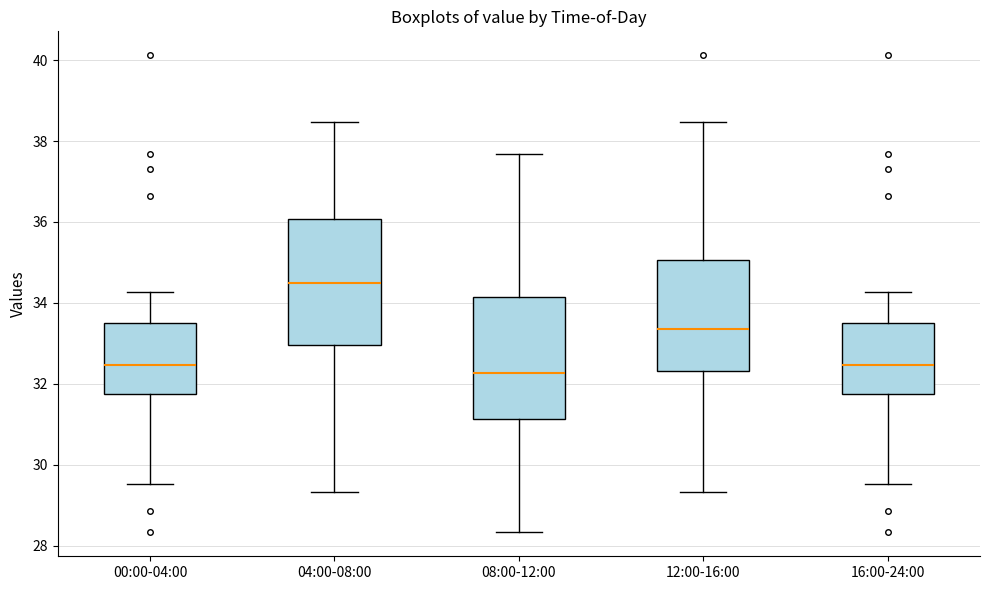

Reading left to right, transcribe this box plot: for each box, give where its median line is, the range the box spans, and where its two whiskers end, as read against the y-axis. The values are not printed on the chart, so give them approximately, as read against the axis.

00:00-04:00: median 32.4, box 31.8 to 33.6, whiskers 29.6 to 34.2
04:00-08:00: median 34.6, box 33.0 to 36.0, whiskers 29.4 to 38.4
08:00-12:00: median 32.2, box 31.2 to 34.2, whiskers 28.4 to 37.6
12:00-16:00: median 33.4, box 32.4 to 35.0, whiskers 29.4 to 38.4
16:00-24:00: median 32.4, box 31.8 to 33.6, whiskers 29.6 to 34.2